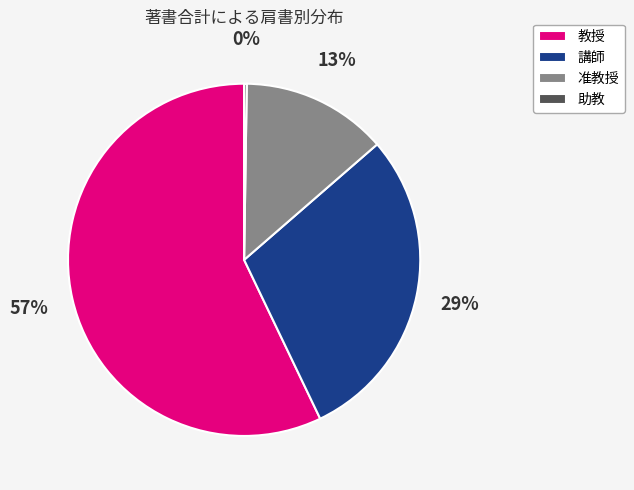

To the nearest percent, what portion does 講師 represent?

29%